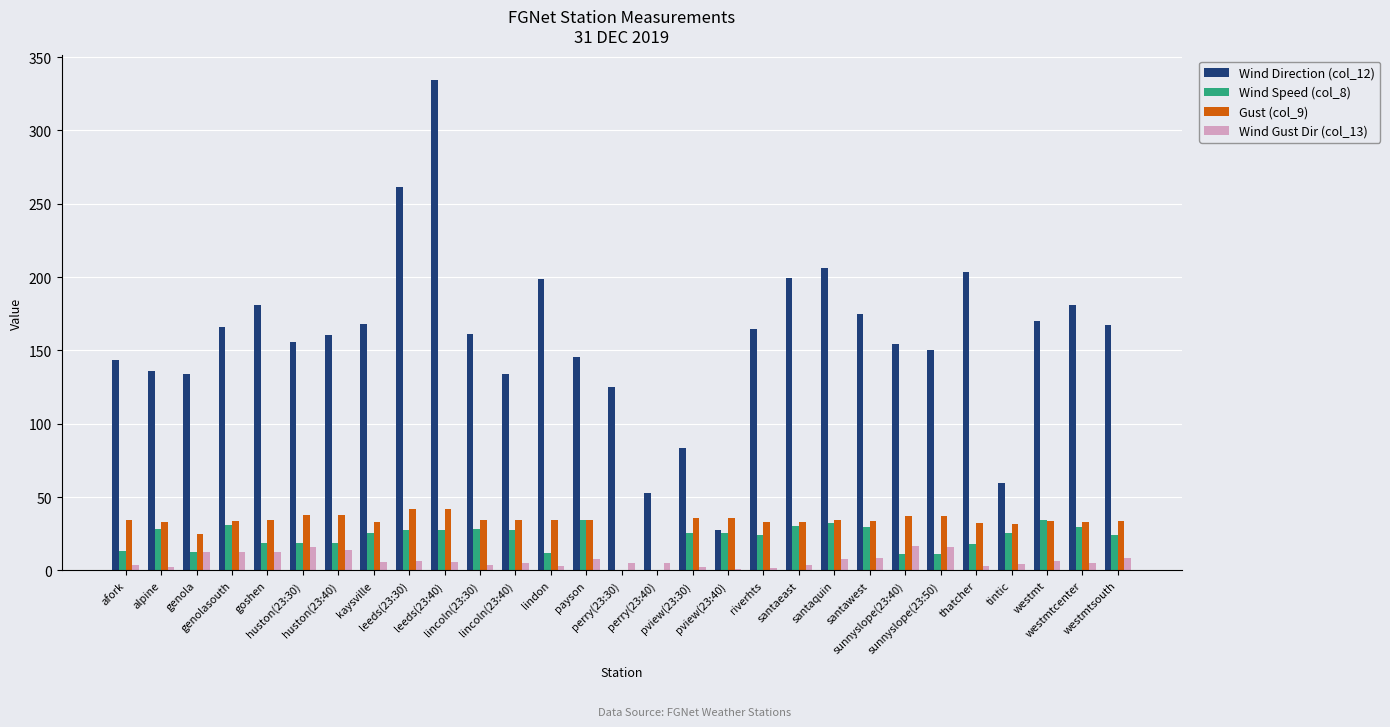

Which series has the largest range (max minus min)?

Wind Direction (col_12)